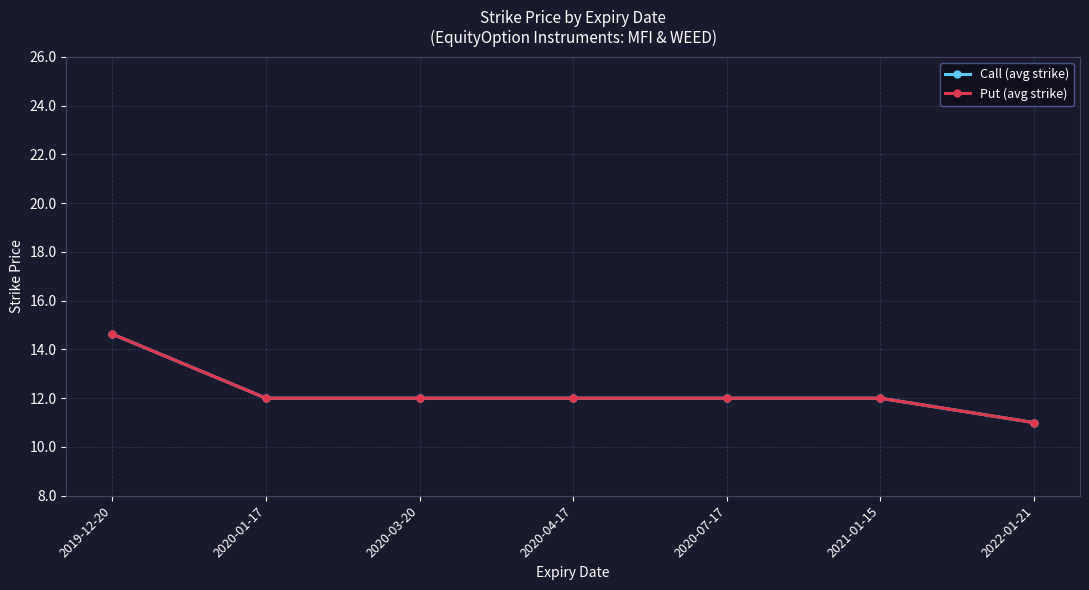

Count the Call (avg strike) values in the range 12 to 13.

5